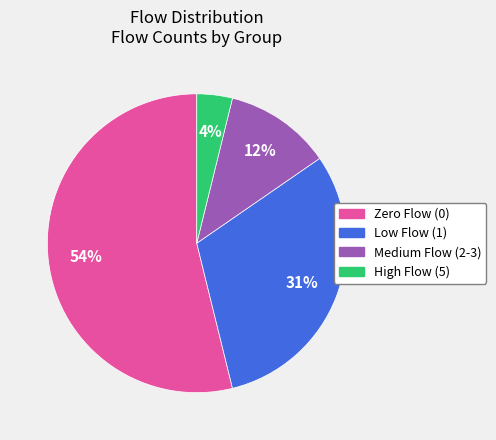

To the nearest percent, what is the average slice percentage?

25%